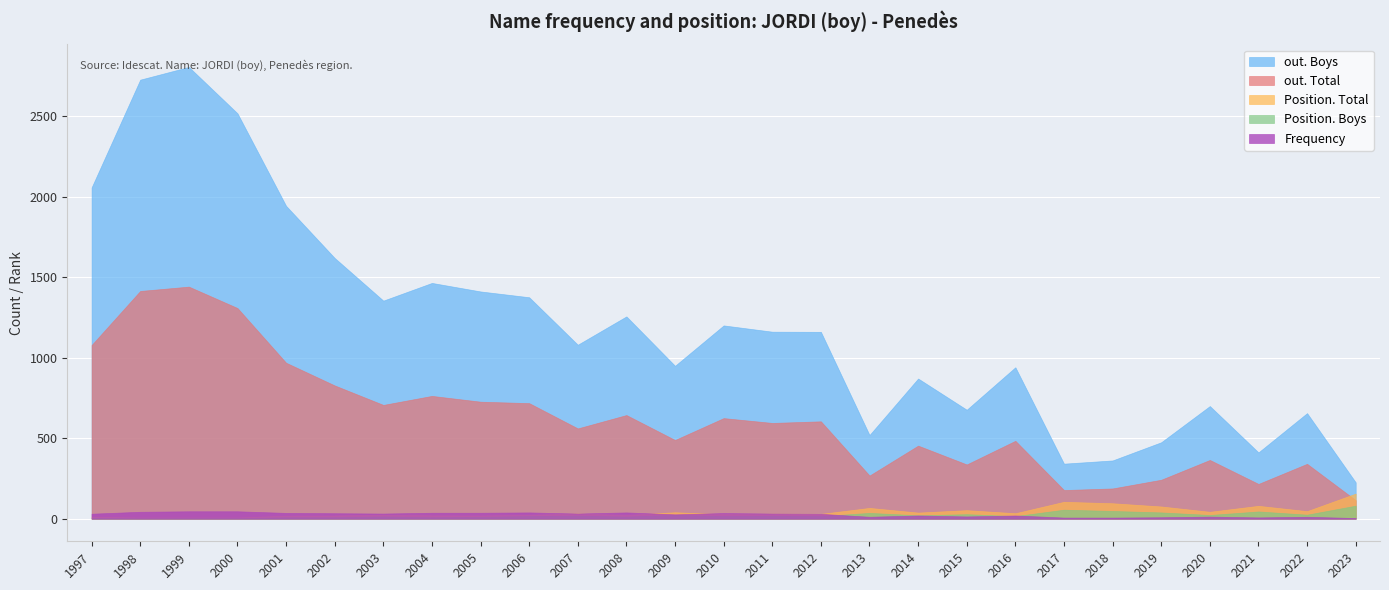

What is the maximum value for Frequency?

46